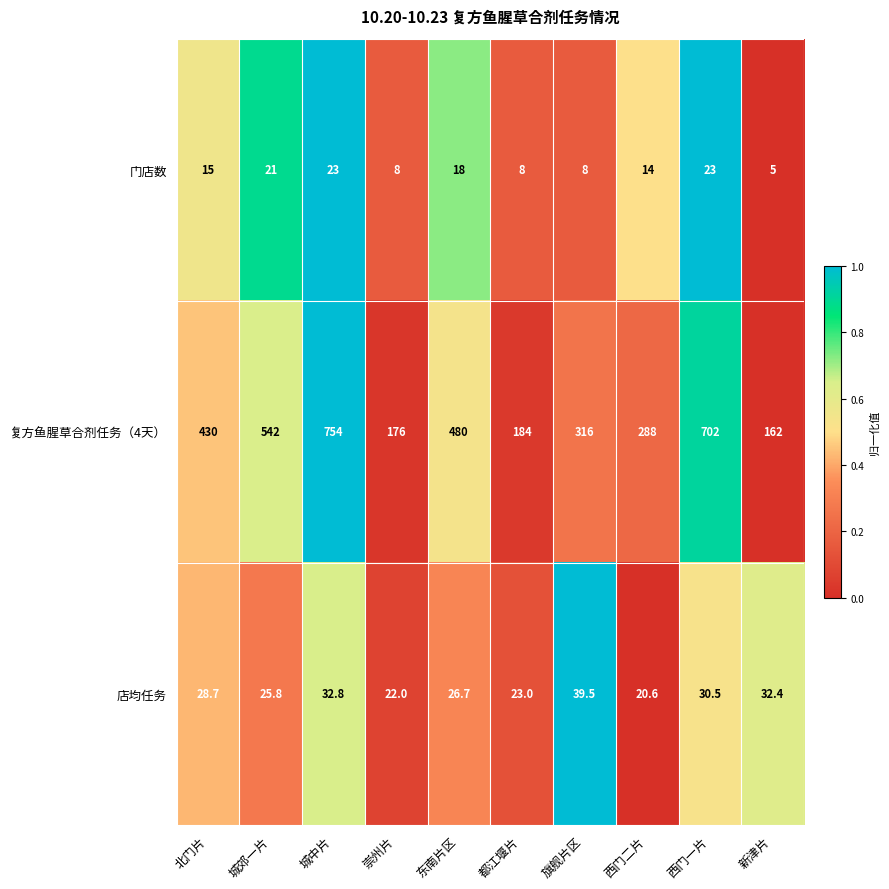

True or false: 店均任务 has a value of 45.8 at 城郊一片.

False